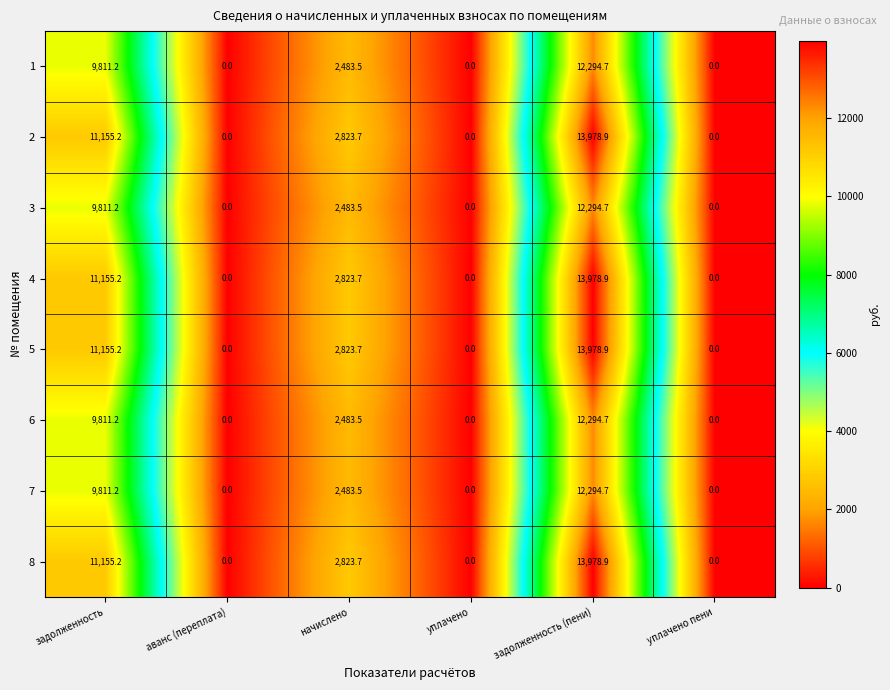

The value of 4 at задолженность (пени) is 13978.9. True or false?

True